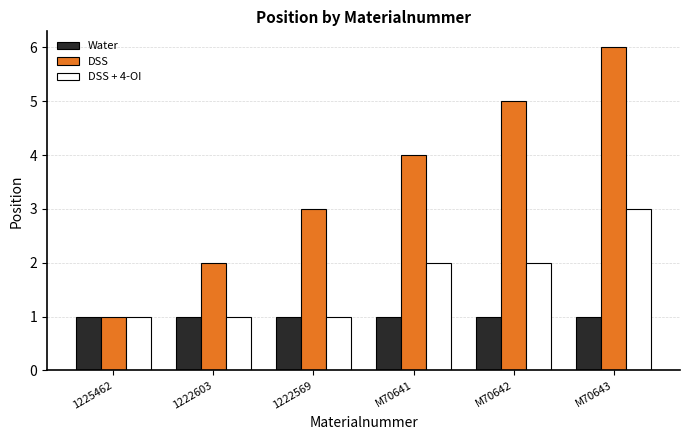

What is the total value across all series at M70642?

8